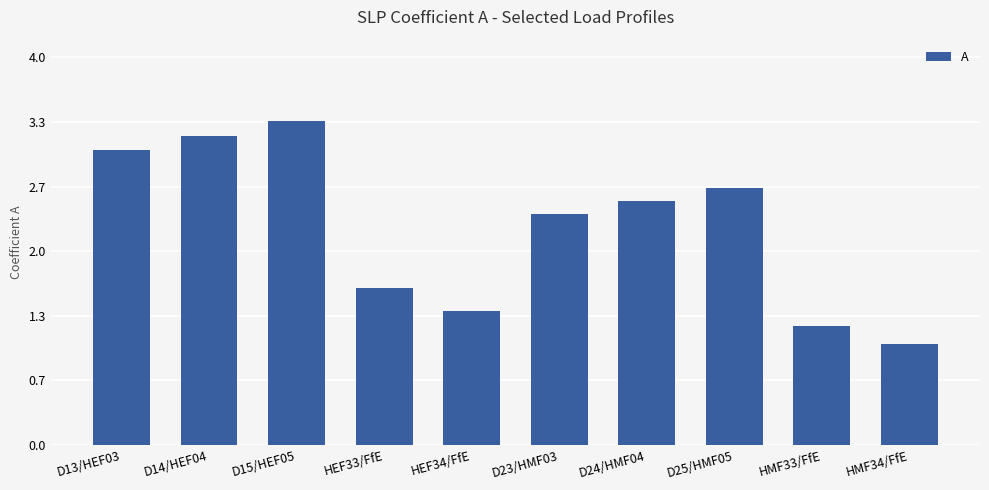

At which category does the chart reach its peak across all series?

D15/HEF05